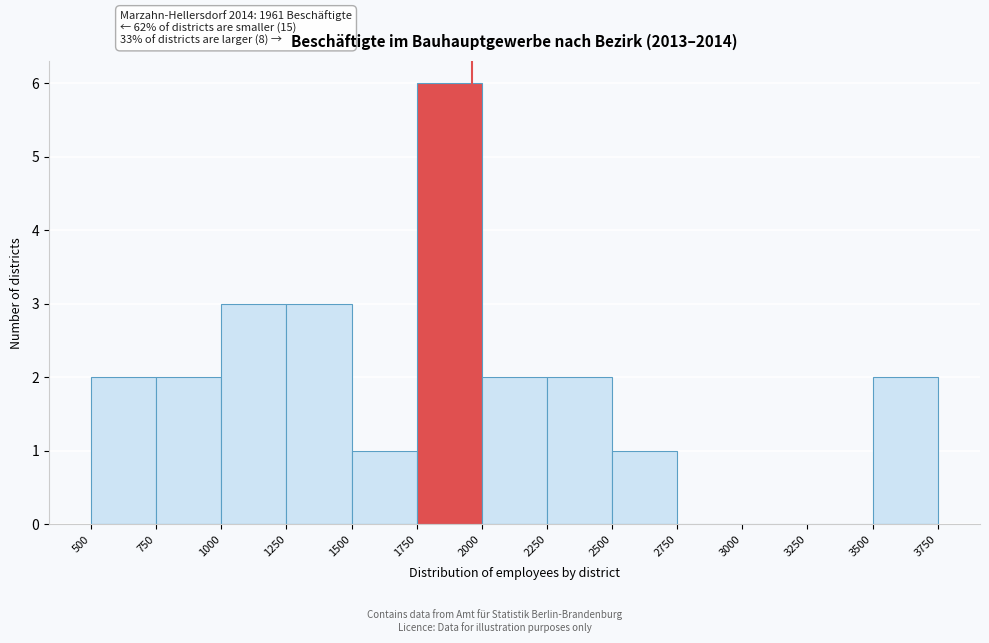

Over which range of the x-axis is the bar tallest?

1750 to 2000